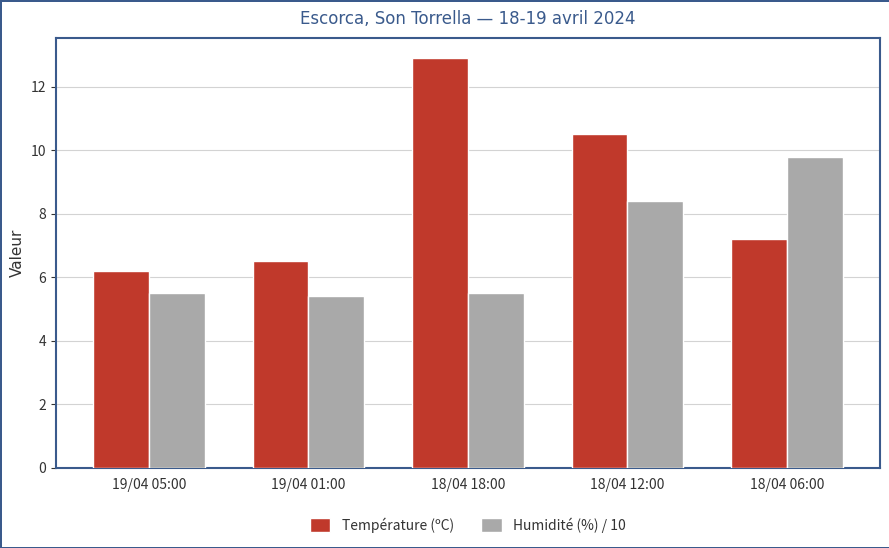

Which category has the lowest value in the Température (ºC) series?

19/04 05:00